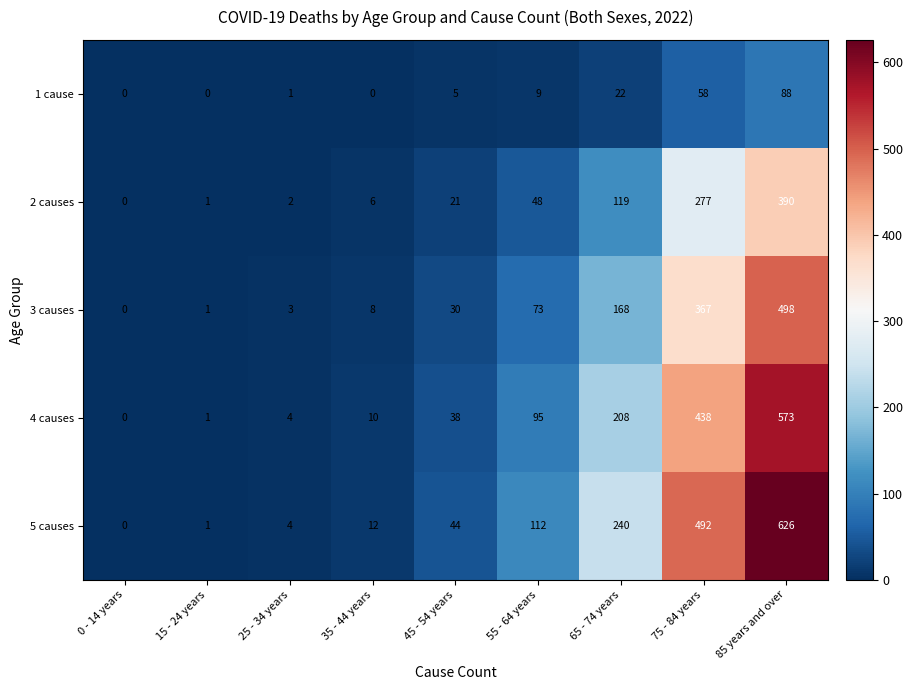

Which series changed the most between 65 - 74 years and 75 - 84 years?

5 causes